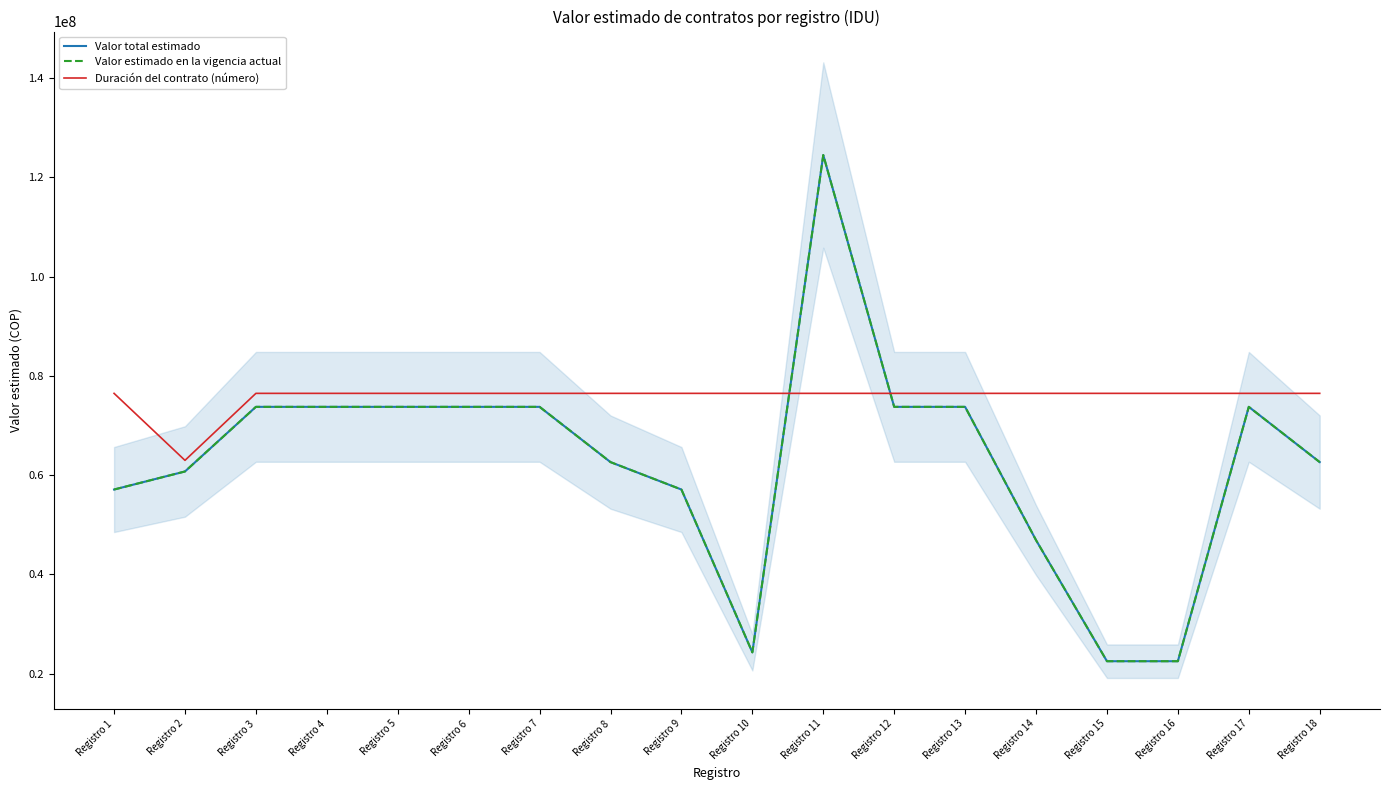

What is the average value of the Valor estimado en la vigencia actual series?

62851944